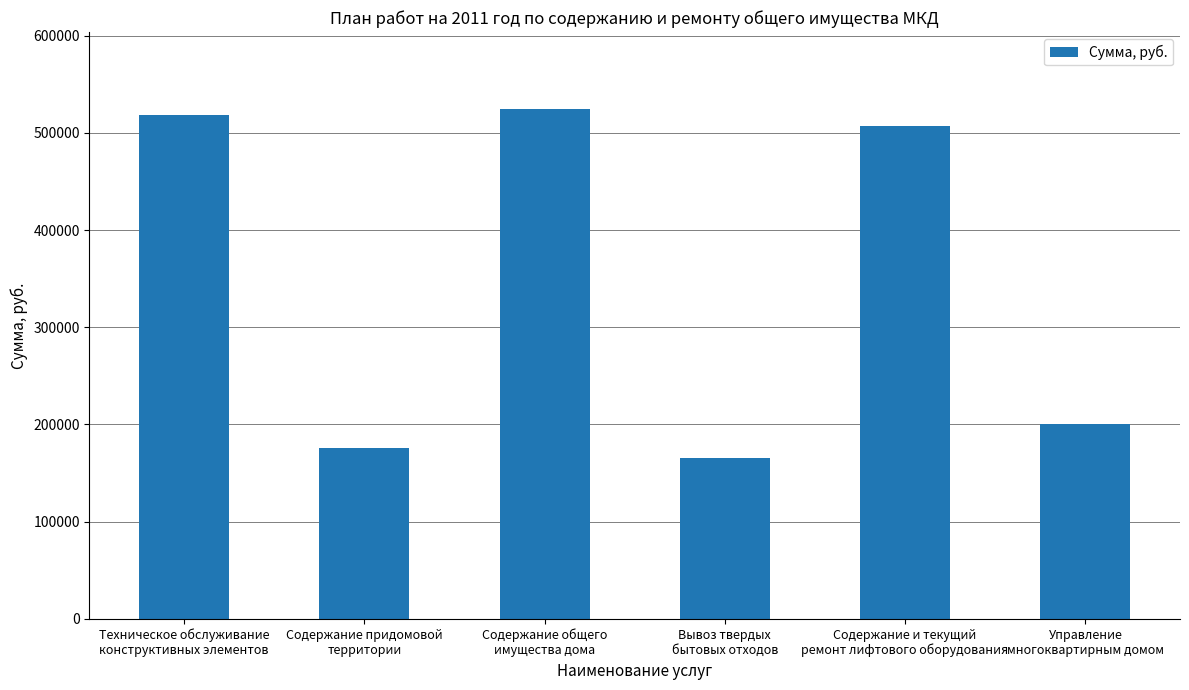

What is the difference between the values at Содержание общего
имущества дома and Техническое обслуживание
конструктивных элементов?

7045.3